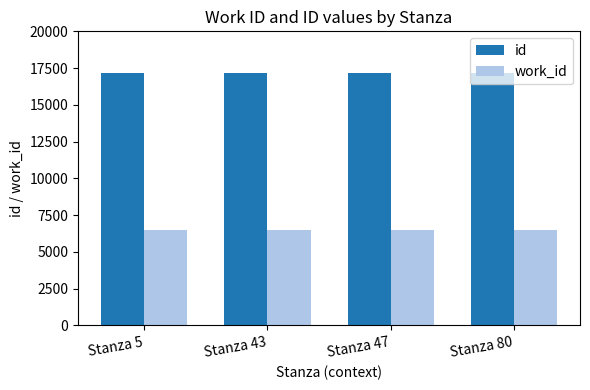

The work_id series shows 2098 at Stanza 43. True or false?

False